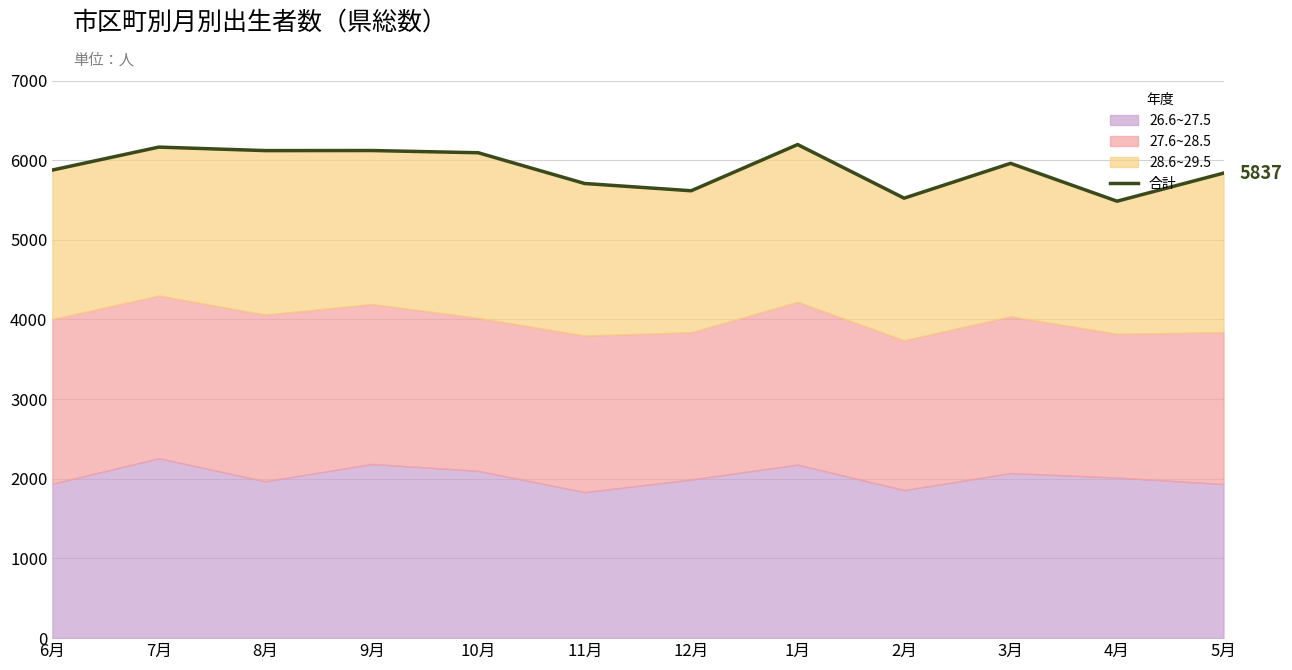

Which has a higher value, 8月 or 2月?

8月